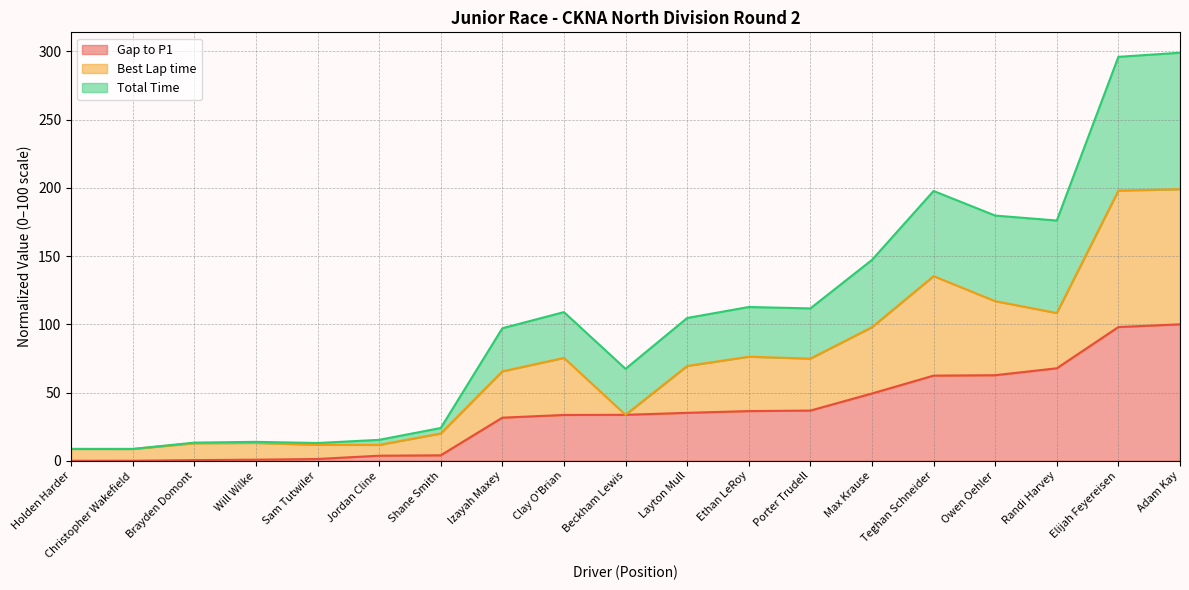

How many lines are shown in the chart?

3